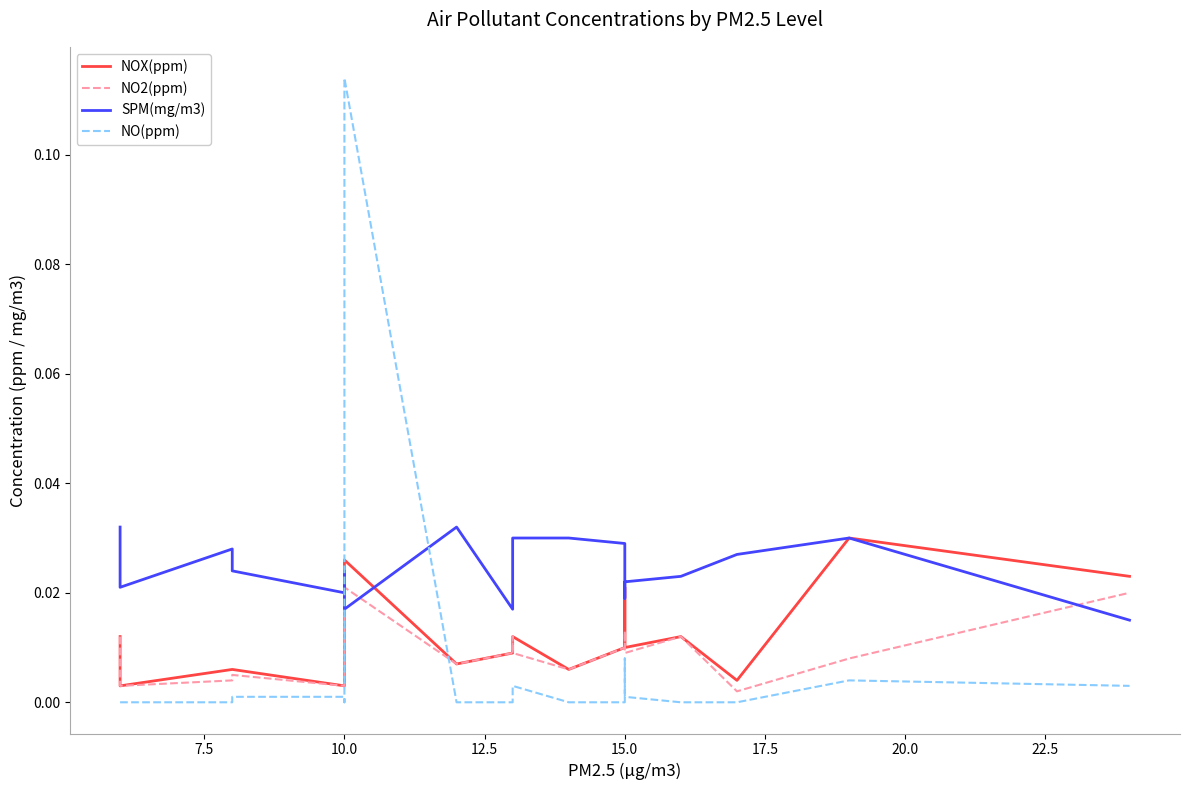

True or false: NO2(ppm) and SPM(mg/m3) intersect in this chart.

True